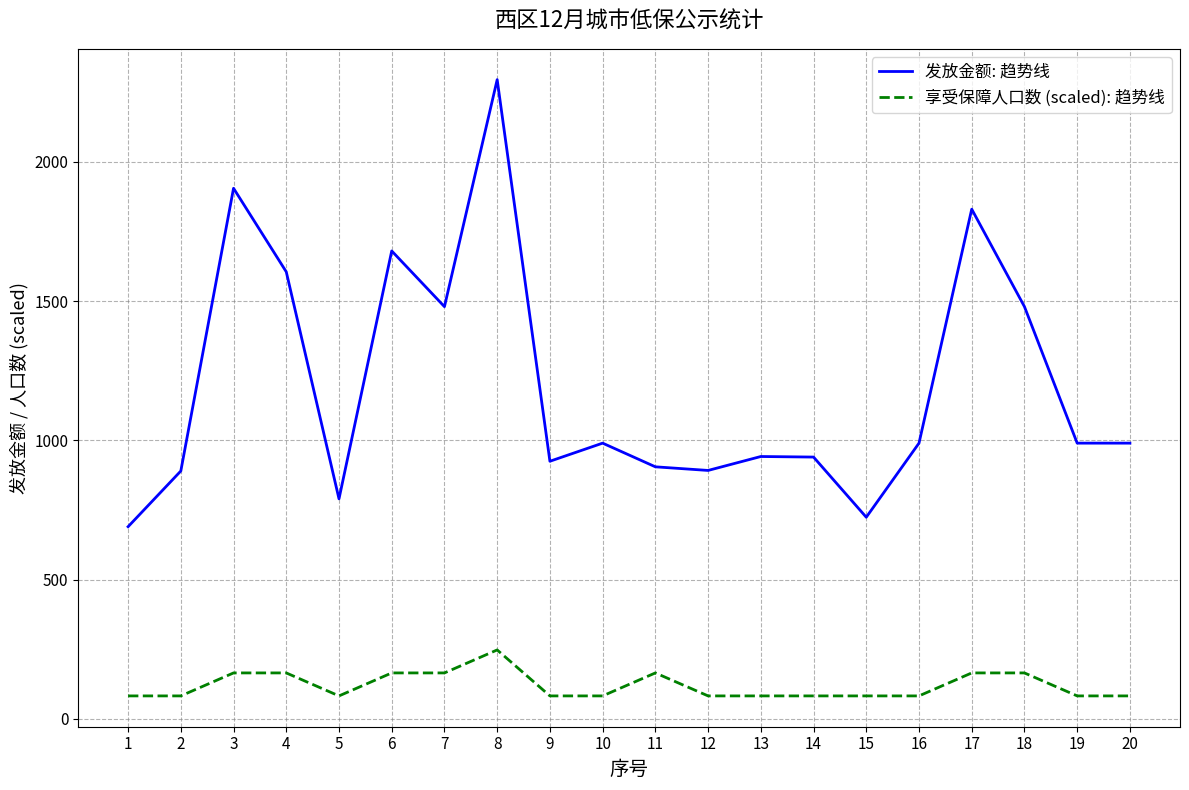

True or false: 发放金额: 趋势线 and 享受保障人口数 (scaled): 趋势线 intersect in this chart.

False